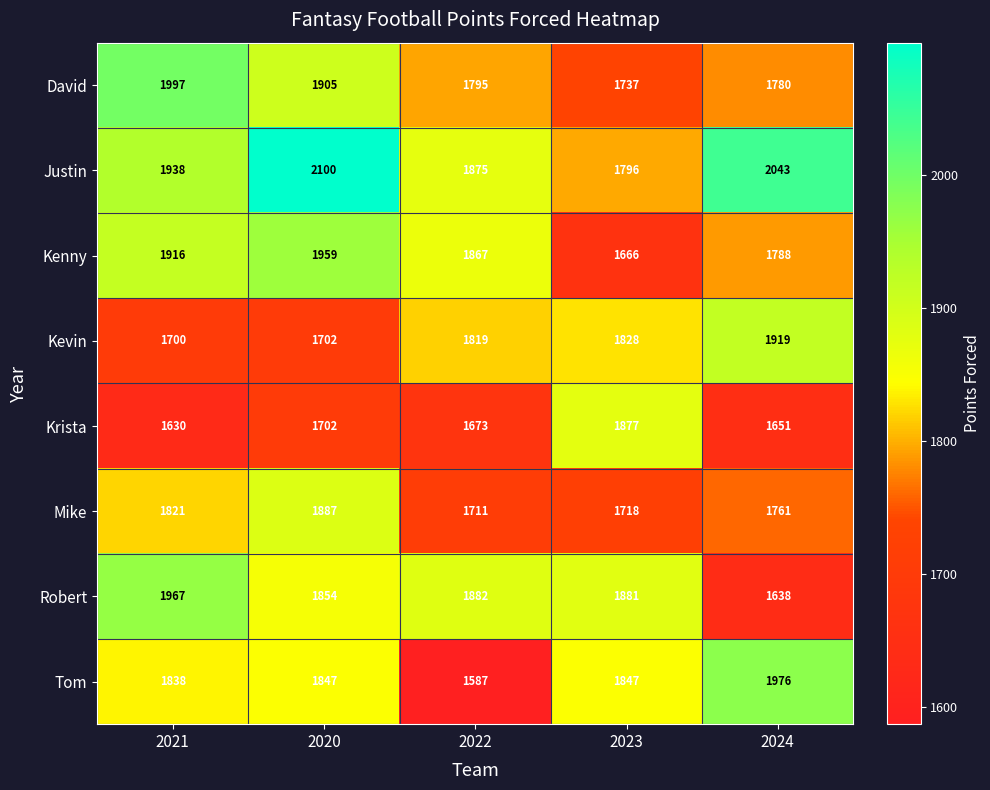

Which category has the highest value across all series?

2020